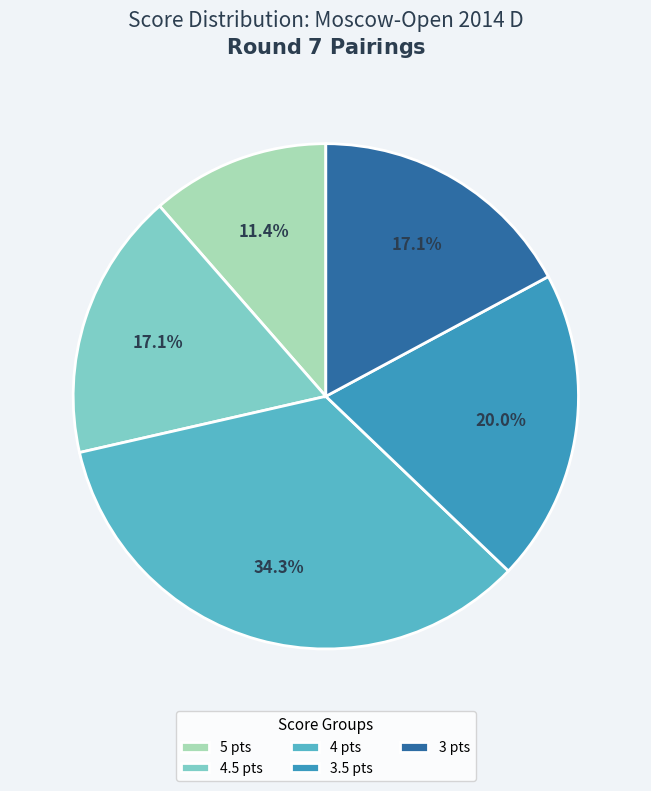

Which slice is the smallest?

5 pts